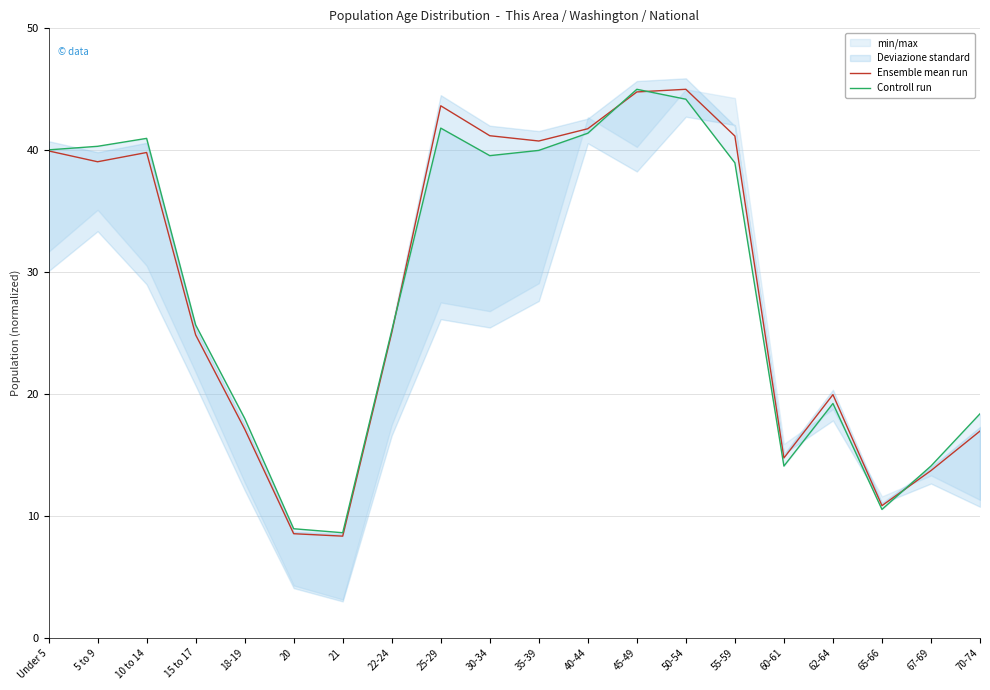

How many interior local valleys does the Ensemble mean run series have?

5